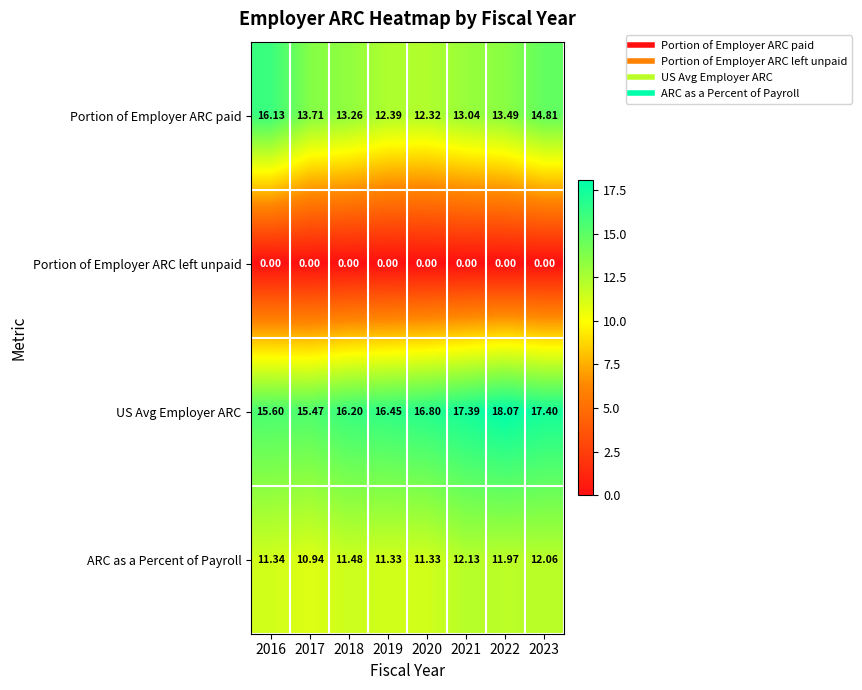

At 2018, list the series in order from largest to smallest.

US Avg Employer ARC, Portion of Employer ARC paid, ARC as a Percent of Payroll, Portion of Employer ARC left unpaid